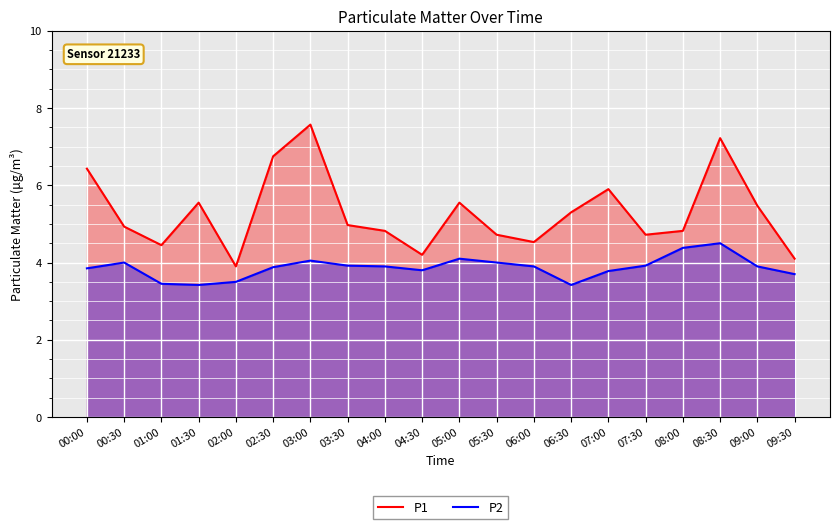

What is the value of the P2 point at the 1st from the left?

3.9